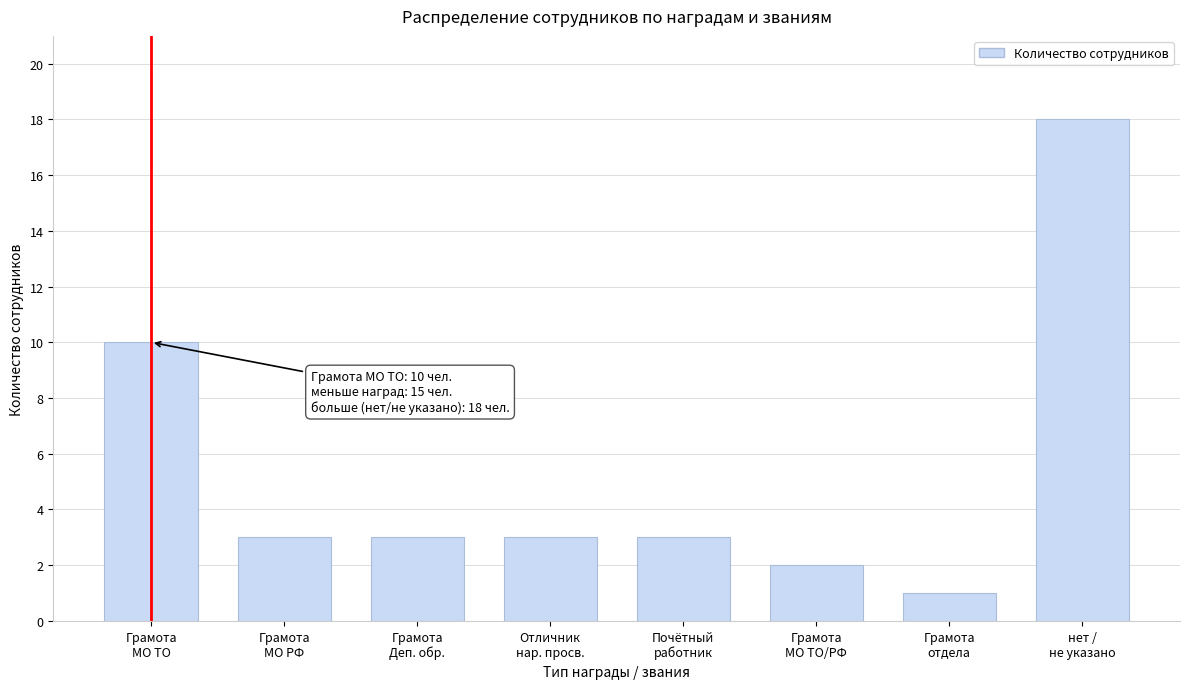

Reading left to right, list all the values displayed in this chart.

10	3	3	3	3	2	1	18